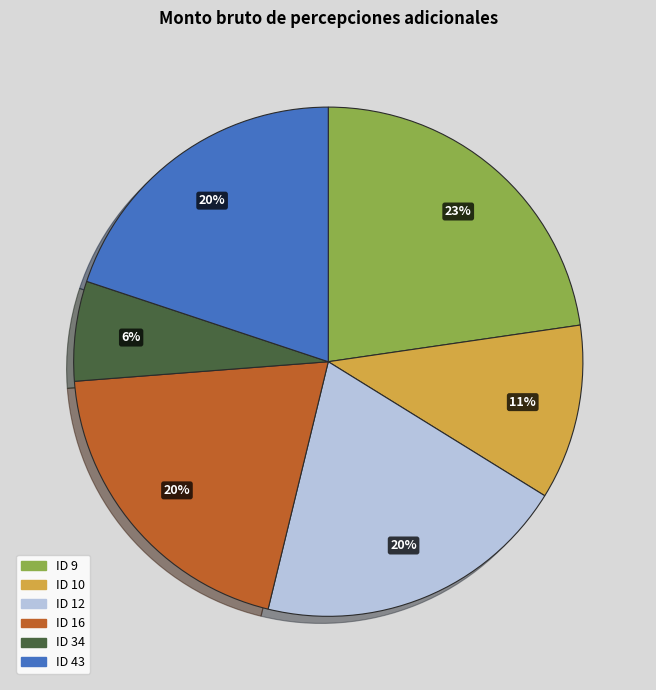

Is the sum of ID 10 and ID 16 greater than half?

No